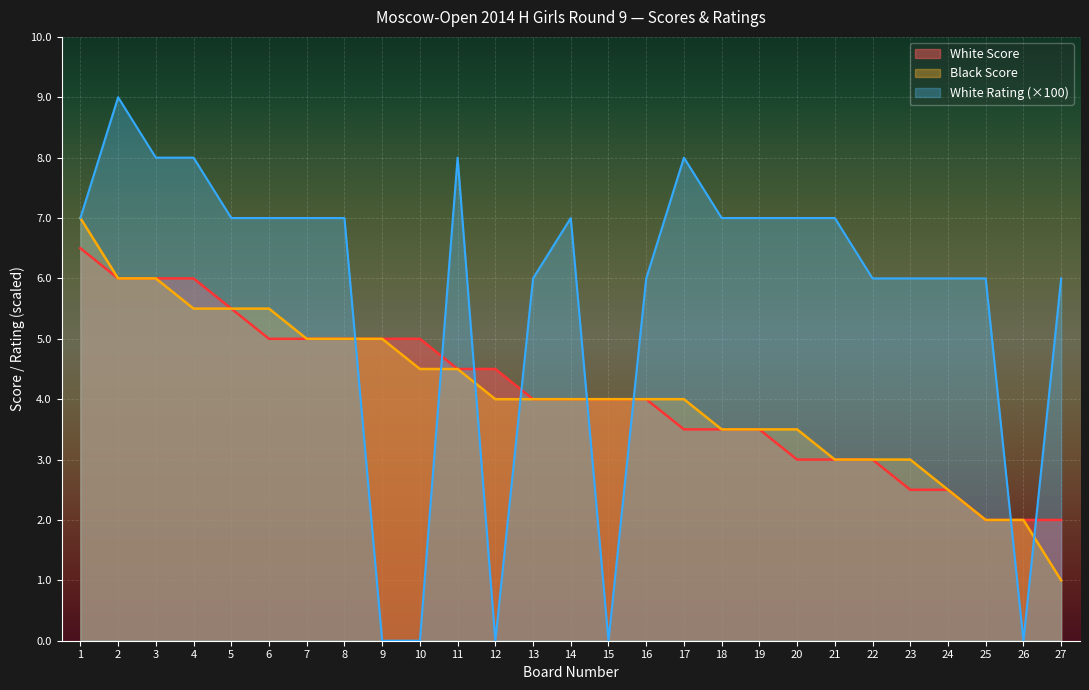

Rank the series by their maximum value, from lowest to highest.

White Score, Black Score, White Rating (×100)